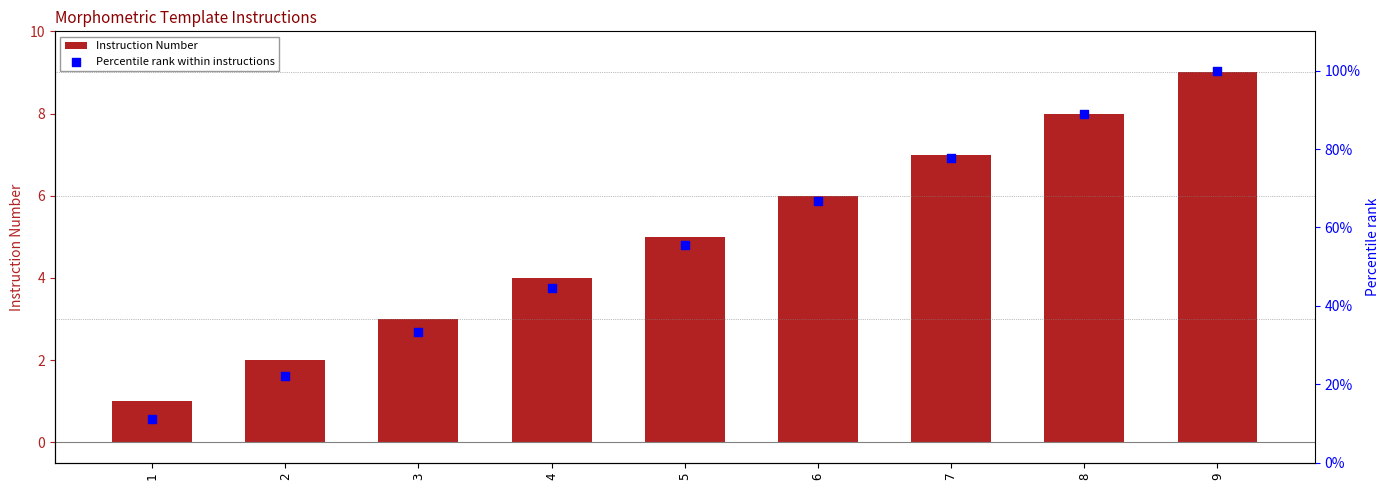

What is the total value across all series at 8?

96.9